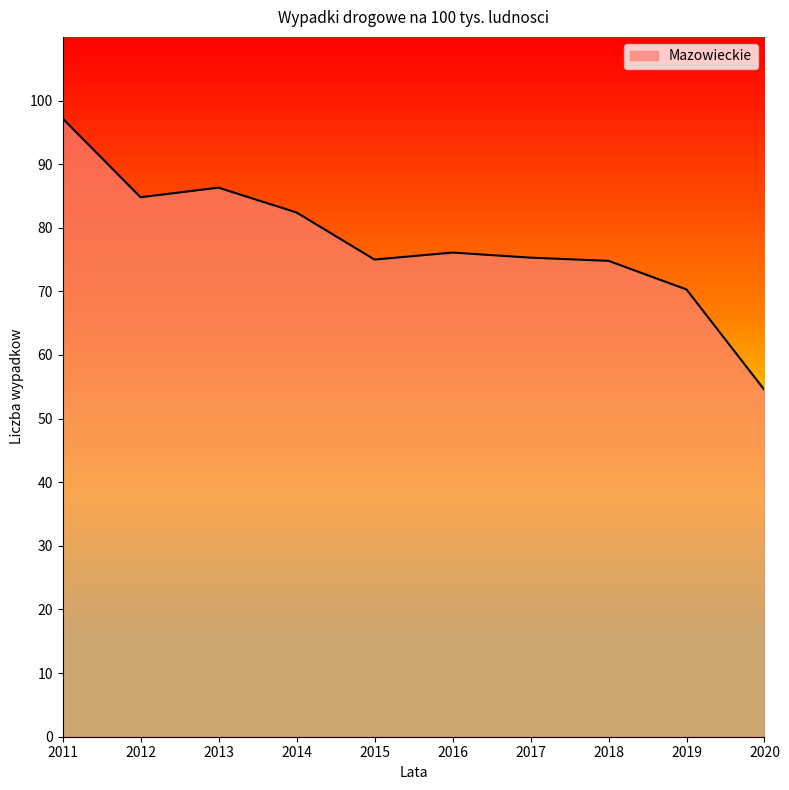

Which category has the lowest value across all series?

2020